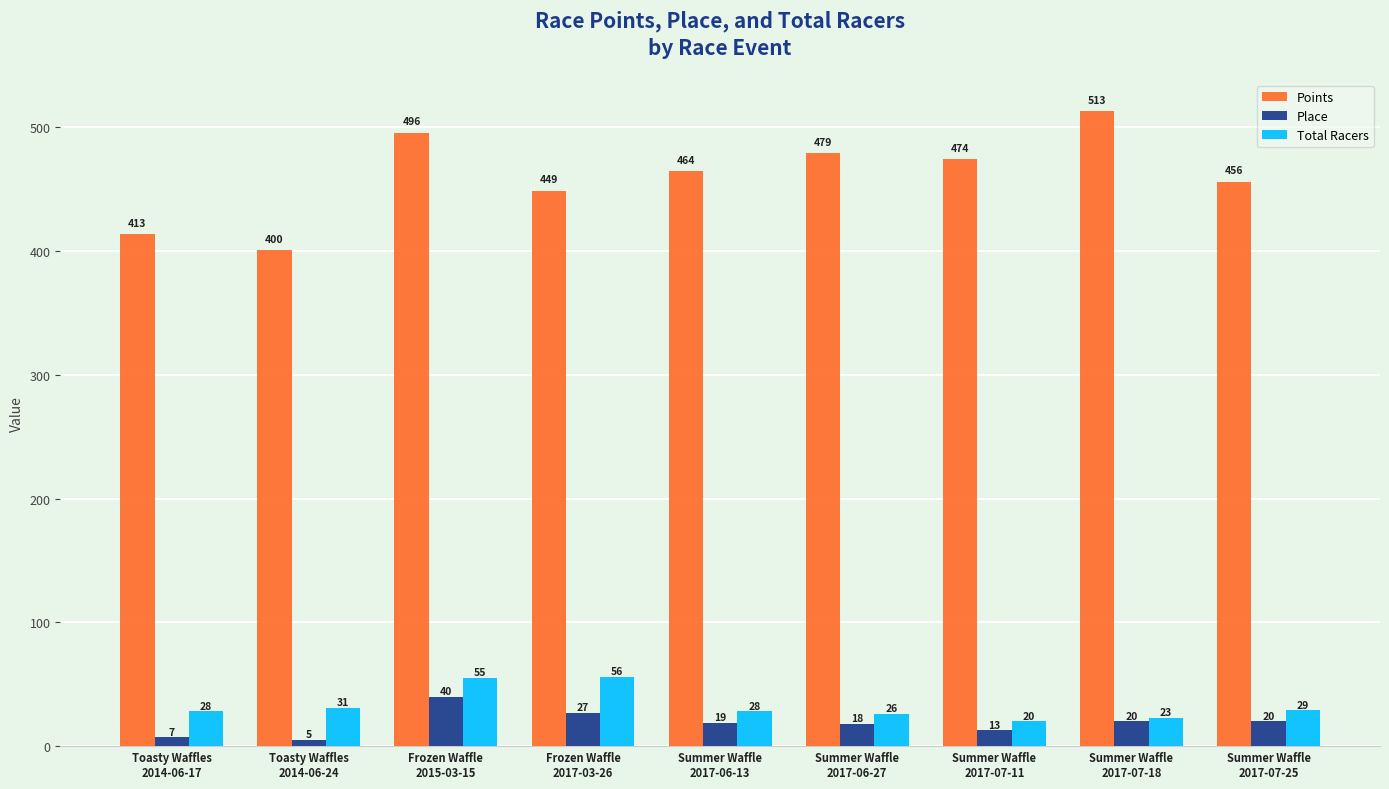

Which series has the widest spread of values?

Points